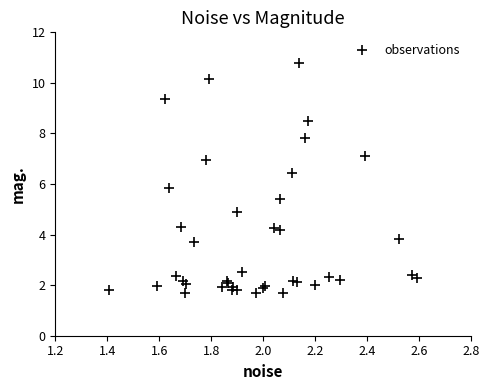

What Y value in the scatter plot is closest to 6?

5.8